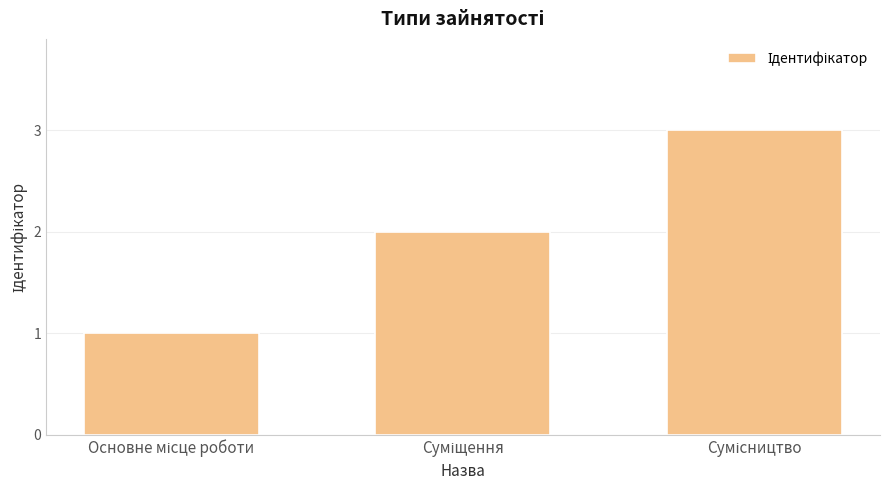

What is the greatest value displayed?

3